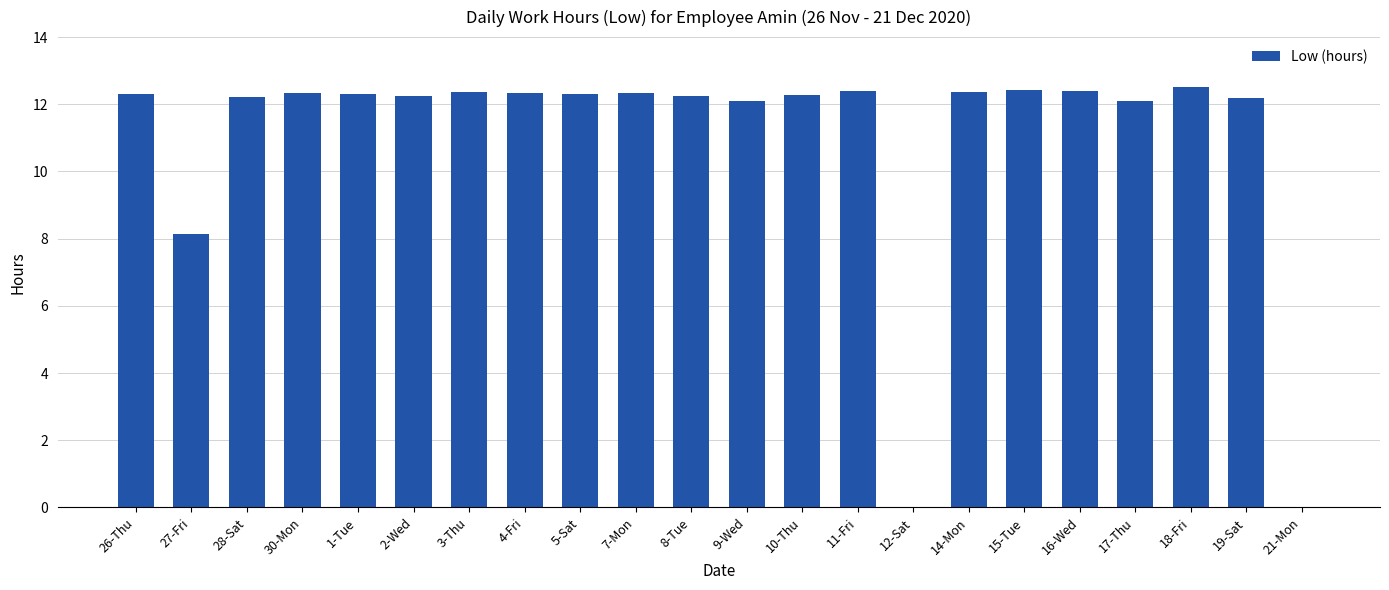

What is the sum of all values?

242.0